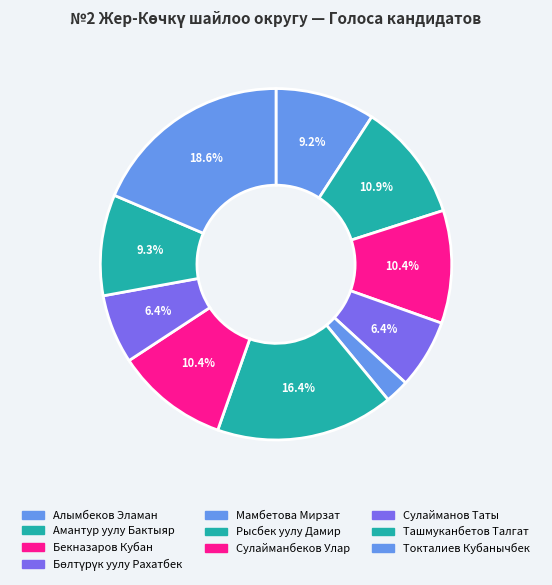

Is it true that Сулайманбеков Улар is 4% of the pie?

False